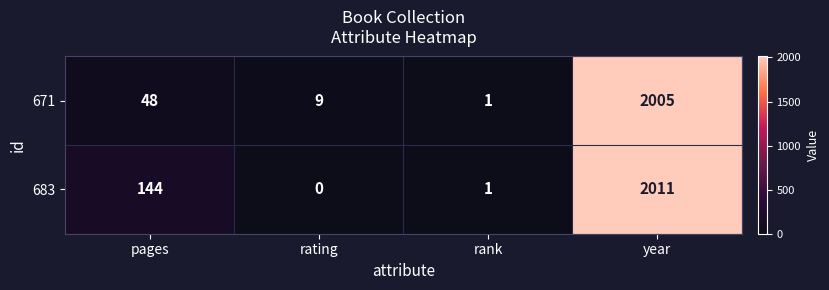

What is the average value of the 671 series?

516